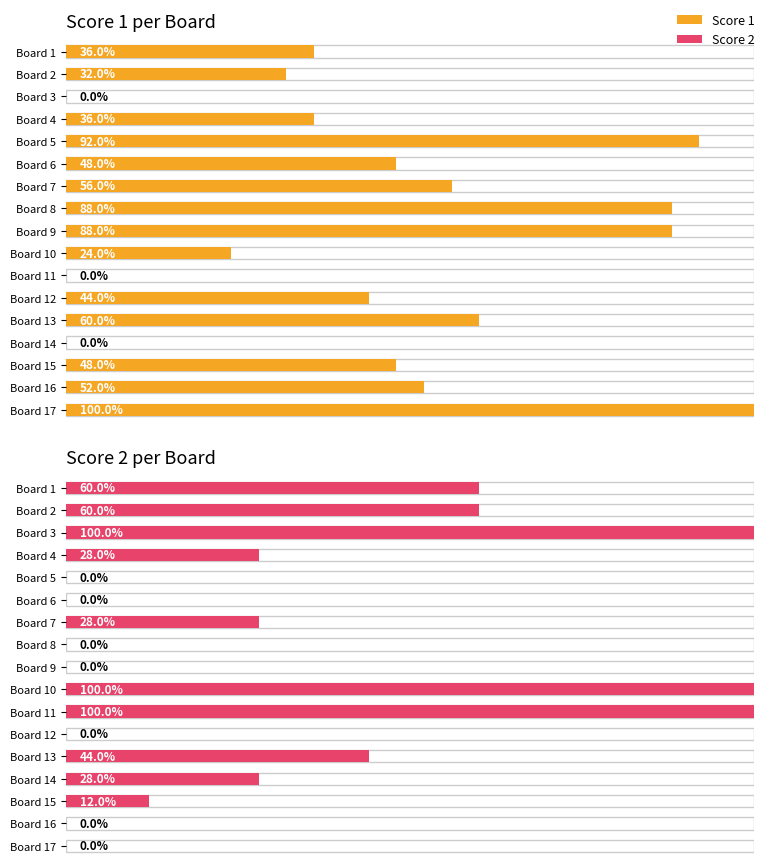

Is it true that the value at Board 16 is 11?

False